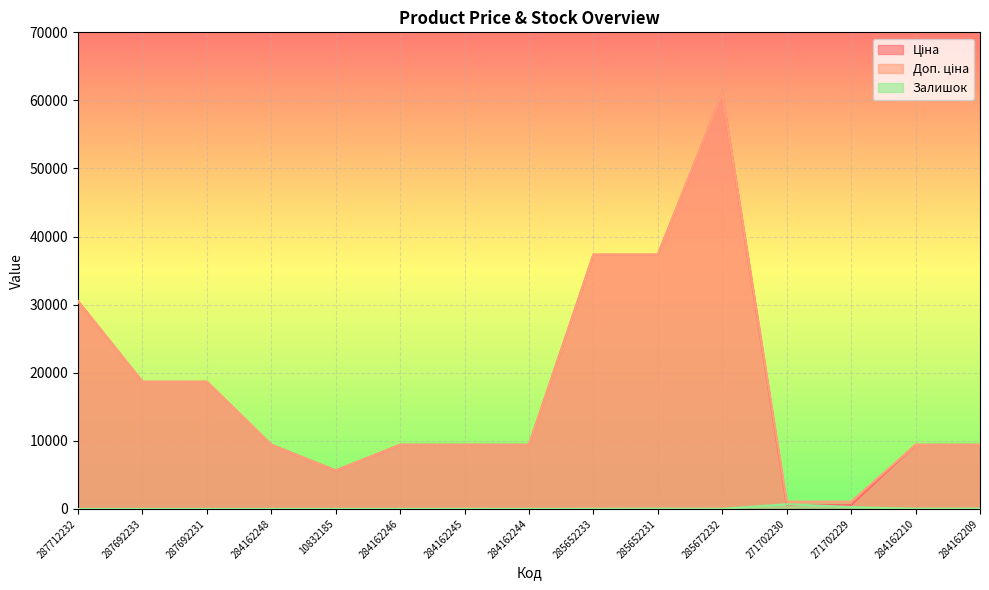

Reading left to right, extract all data points from this chart.

Ціна: 287712232=30512.3	287692233=18671.5	287692231=18671.5	284162248=9416.9	10832185=5636.0	284162246=9416.9	284162245=9416.9	284162244=9416.9	285652233=37343.0	285652231=37343.0	285672232=61024.7	271702230=586.0	271702229=586.0	284162210=9416.9	284162209=9416.9
Доп. ціна: 287712232=30512.3	287692233=18671.5	287692231=18671.5	284162248=9416.9	10832185=5636.0	284162246=9416.9	284162245=9416.9	284162244=9416.9	285652233=37343.0	285652231=37343.0	285672232=61024.7	271702230=1074.5	271702229=1074.5	284162210=9416.9	284162209=9416.9
Залишок: 287712232=0.0	287692233=0.0	287692231=0.0	284162248=0.0	10832185=2.0	284162246=0.0	284162245=9.0	284162244=0.0	285652233=12.0	285652231=22.0	285672232=15.0	271702230=690.0	271702229=272.0	284162210=29.0	284162209=34.0